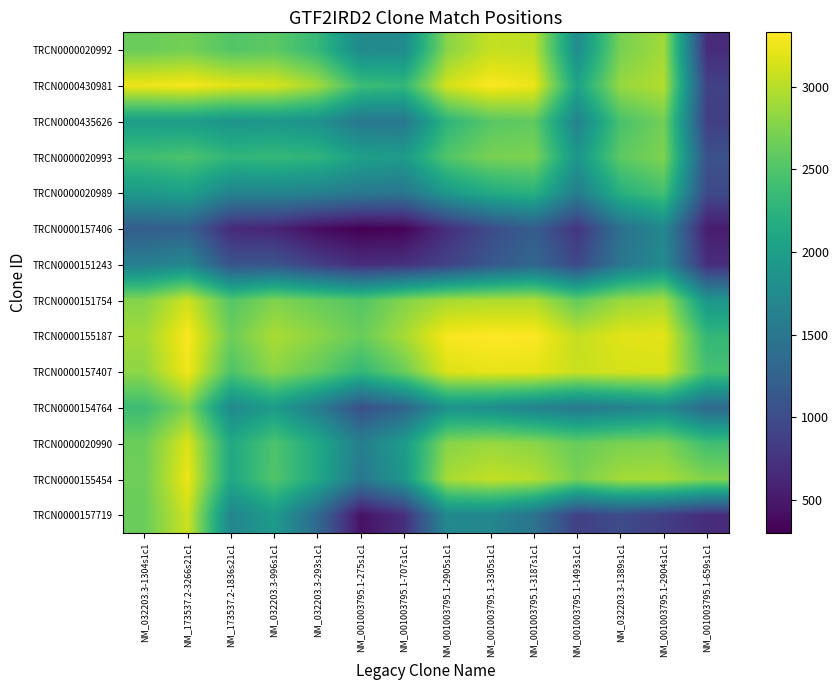

Reading right to left, extract all data points from this chart.

TRCN0000020992: NM_001003795.1-659s1c1=684.0	NM_001003795.1-2904s1c1=2906.6	NM_032203.3-1389s1c1=2709.9	NM_001003795.1-1493s1c1=1776.5	NM_001003795.1-3187s1c1=3034.7	NM_001003795.1-3305s1c1=3063.2	NM_001003795.1-2905s1c1=2795.2	NM_001003795.1-707s1c1=1758.3	NM_001003795.1-275s1c1=1738.8	NM_032203.3-293s1c1=2326.9	NM_032203.3-996s1c1=2566.9	NM_173537.2-1836s21c1=2519.4	NM_173537.2-3266s21c1=2688.7	NM_032203.3-1304s1c1=2638.0
TRCN0000430981: NM_001003795.1-659s1c1=885.0	NM_001003795.1-2904s1c1=2985.6	NM_032203.3-1389s1c1=2855.5	NM_001003795.1-1493s1c1=2065.4	NM_001003795.1-3187s1c1=3244.1	NM_001003795.1-3305s1c1=3314.2	NM_001003795.1-2905s1c1=3127.6	NM_001003795.1-707s1c1=2310.5	NM_001003795.1-275s1c1=2374.8	NM_032203.3-293s1c1=2911.6	NM_032203.3-996s1c1=3148.2	NM_173537.2-1836s21c1=3187.0	NM_173537.2-3266s21c1=3297.0	NM_032203.3-1304s1c1=3246.3
TRCN0000435626: NM_001003795.1-659s1c1=866.0	NM_001003795.1-2904s1c1=2683.9	NM_032203.3-1389s1c1=2459.6	NM_001003795.1-1493s1c1=1652.2	NM_001003795.1-3187s1c1=2590.7	NM_001003795.1-3305s1c1=2541.8	NM_001003795.1-2905s1c1=2275.8	NM_001003795.1-707s1c1=1517.8	NM_001003795.1-275s1c1=1505.4	NM_032203.3-293s1c1=1830.1	NM_032203.3-996s1c1=1902.6	NM_173537.2-1836s21c1=1867.0	NM_173537.2-3266s21c1=1977.0	NM_032203.3-1304s1c1=1985.6
TRCN0000020993: NM_001003795.1-659s1c1=1063.8	NM_001003795.1-2904s1c1=2744.7	NM_032203.3-1389s1c1=2571.8	NM_001003795.1-1493s1c1=1892.8	NM_001003795.1-3187s1c1=2736.6	NM_001003795.1-3305s1c1=2714.2	NM_001003795.1-2905s1c1=2514.6	NM_001003795.1-707s1c1=1961.2	NM_001003795.1-275s1c1=2017.7	NM_032203.3-293s1c1=2275.9	NM_032203.3-996s1c1=2330.0	NM_173537.2-1836s21c1=2294.4	NM_173537.2-3266s21c1=2478.8	NM_032203.3-1304s1c1=2401.1
TRCN0000020989: NM_001003795.1-659s1c1=974.2	NM_001003795.1-2904s1c1=2428.2	NM_032203.3-1389s1c1=2217.2	NM_001003795.1-1493s1c1=1576.7	NM_001003795.1-3187s1c1=2236.2	NM_001003795.1-3305s1c1=2150.7	NM_001003795.1-2905s1c1=1927.7	NM_001003795.1-707s1c1=1489.3	NM_001003795.1-275s1c1=1524.9	NM_032203.3-293s1c1=1627.0	NM_032203.3-996s1c1=1681.1	NM_173537.2-1836s21c1=1663.9	NM_173537.2-3266s21c1=2012.4	NM_032203.3-1304s1c1=1938.1
TRCN0000157406: NM_001003795.1-659s1c1=536.3	NM_001003795.1-2904s1c1=1715.6	NM_032203.3-1389s1c1=1418.3	NM_001003795.1-1493s1c1=768.5	NM_001003795.1-3187s1c1=1195.7	NM_001003795.1-3305s1c1=999.0	NM_001003795.1-2905s1c1=704.6	NM_001003795.1-707s1c1=333.2	NM_001003795.1-275s1c1=300.0	NM_032203.3-293s1c1=402.1	NM_032203.3-996s1c1=612.3	NM_173537.2-1836s21c1=661.6	NM_173537.2-3266s21c1=1222.2	NM_032203.3-1304s1c1=1199.2
TRCN0000151243: NM_001003795.1-659s1c1=706.2	NM_001003795.1-2904s1c1=1746.0	NM_032203.3-1389s1c1=1497.8	NM_001003795.1-1493s1c1=973.8	NM_001003795.1-3187s1c1=1304.1	NM_001003795.1-3305s1c1=1131.5	NM_001003795.1-2905s1c1=901.1	NM_001003795.1-707s1c1=732.0	NM_001003795.1-275s1c1=698.8	NM_032203.3-293s1c1=869.7	NM_032203.3-996s1c1=1100.8	NM_173537.2-1836s21c1=1081.2	NM_173537.2-3266s21c1=1718.5	NM_032203.3-1304s1c1=1611.7
TRCN0000151754: NM_001003795.1-659s1c1=1893.4	NM_001003795.1-2904s1c1=2929.6	NM_032203.3-1389s1c1=2866.3	NM_001003795.1-1493s1c1=2604.2	NM_001003795.1-3187s1c1=2973.2	NM_001003795.1-3305s1c1=2960.7	NM_001003795.1-2905s1c1=2930.0	NM_001003795.1-707s1c1=2760.9	NM_001003795.1-275s1c1=2525.4	NM_032203.3-293s1c1=2629.3	NM_032203.3-996s1c1=2745.4	NM_173537.2-1836s21c1=2521.2	NM_173537.2-3266s21c1=3099.4	NM_032203.3-1304s1c1=2772.8
TRCN0000155187: NM_001003795.1-659s1c1=2311.7	NM_001003795.1-2904s1c1=3205.9	NM_032203.3-1389s1c1=3189.2	NM_001003795.1-1493s1c1=3050.4	NM_001003795.1-3187s1c1=3319.9	NM_001003795.1-3305s1c1=3329.0	NM_001003795.1-2905s1c1=3298.3	NM_001003795.1-707s1c1=2929.5	NM_001003795.1-275s1c1=2630.0	NM_032203.3-293s1c1=2805.3	NM_032203.3-996s1c1=2944.8	NM_173537.2-1836s21c1=2654.2	NM_173537.2-3266s21c1=3311.8	NM_032203.3-1304s1c1=2903.8
TRCN0000157407: NM_001003795.1-659s1c1=2433.5	NM_001003795.1-2904s1c1=3145.9	NM_032203.3-1389s1c1=3135.9	NM_001003795.1-1493s1c1=3080.8	NM_001003795.1-3187s1c1=3211.0	NM_001003795.1-3305s1c1=3220.1	NM_001003795.1-2905s1c1=3167.8	NM_001003795.1-707s1c1=2638.9	NM_001003795.1-275s1c1=2315.3	NM_032203.3-293s1c1=2601.8	NM_032203.3-996s1c1=2804.4	NM_173537.2-1836s21c1=2487.3	NM_173537.2-3266s21c1=3263.9	NM_032203.3-1304s1c1=2814.3
TRCN0000154764: NM_001003795.1-659s1c1=1325.5	NM_001003795.1-2904s1c1=1735.1	NM_032203.3-1389s1c1=1610.7	NM_001003795.1-1493s1c1=1518.0	NM_001003795.1-3187s1c1=1648.2	NM_001003795.1-3305s1c1=1796.6	NM_001003795.1-2905s1c1=1843.8	NM_001003795.1-707s1c1=1276.2	NM_001003795.1-275s1c1=1049.5	NM_032203.3-293s1c1=1568.3	NM_032203.3-996s1c1=1955.2	NM_173537.2-1836s21c1=1732.8	NM_173537.2-3266s21c1=2749.6	NM_032203.3-1304s1c1=2379.5
TRCN0000020990: NM_001003795.1-659s1c1=2409.3	NM_001003795.1-2904s1c1=2738.8	NM_032203.3-1389s1c1=2723.0	NM_001003795.1-1493s1c1=2630.3	NM_001003795.1-3187s1c1=2798.1	NM_001003795.1-3305s1c1=2862.8	NM_001003795.1-2905s1c1=2786.7	NM_001003795.1-707s1c1=1957.2	NM_001003795.1-275s1c1=1604.7	NM_032203.3-293s1c1=2132.8	NM_032203.3-996s1c1=2481.2	NM_173537.2-1836s21c1=2130.4	NM_173537.2-3266s21c1=3164.5	NM_032203.3-1304s1c1=2651.1
TRCN0000155454: NM_001003795.1-659s1c1=2756.3	NM_001003795.1-2904s1c1=2929.0	NM_032203.3-1389s1c1=2913.2	NM_001003795.1-1493s1c1=2711.9	NM_001003795.1-3187s1c1=2994.1	NM_001003795.1-3305s1c1=3052.1	NM_001003795.1-2905s1c1=2929.4	NM_001003795.1-707s1c1=1915.0	NM_001003795.1-275s1c1=1513.4	NM_032203.3-293s1c1=2127.8	NM_032203.3-996s1c1=2514.3	NM_173537.2-1836s21c1=2112.1	NM_173537.2-3266s21c1=3240.4	NM_032203.3-1304s1c1=2660.4
TRCN0000157719: NM_001003795.1-659s1c1=684.0	NM_001003795.1-2904s1c1=856.7	NM_032203.3-1389s1c1=997.7	NM_001003795.1-1493s1c1=876.5	NM_001003795.1-3187s1c1=1461.5	NM_001003795.1-3305s1c1=1701.3	NM_001003795.1-2905s1c1=1720.6	NM_001003795.1-707s1c1=709.8	NM_001003795.1-275s1c1=447.7	NM_032203.3-293s1c1=1336.8	NM_032203.3-996s1c1=1950.2	NM_173537.2-1836s21c1=1685.0	NM_173537.2-3266s21c1=3096.0	NM_032203.3-1304s1c1=2638.0